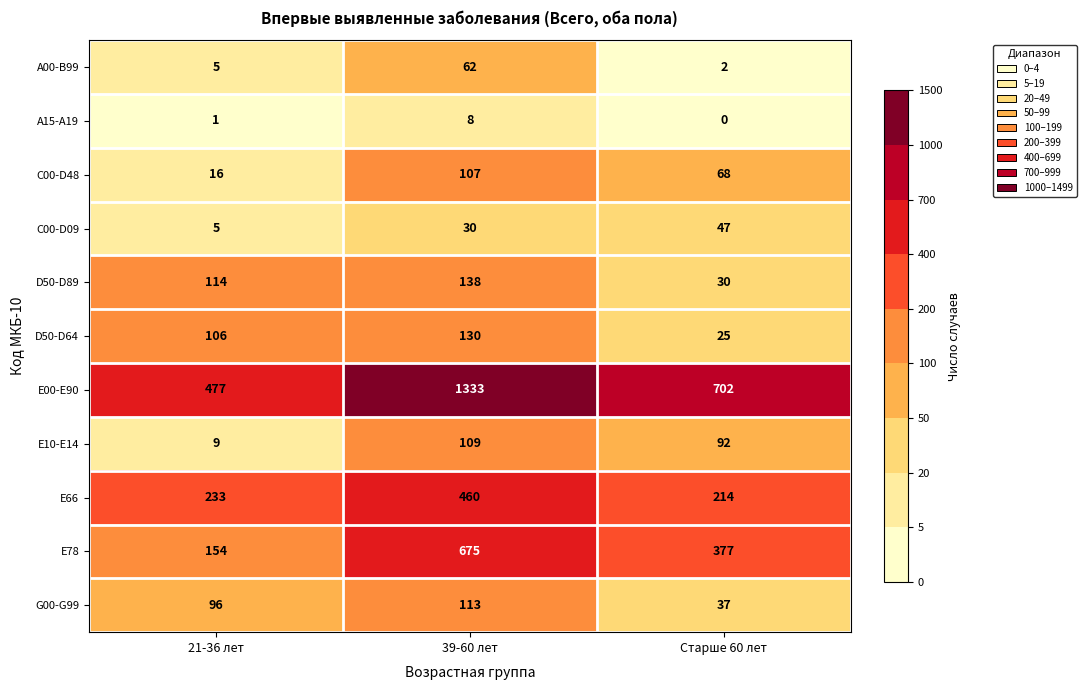

Rank the series at 39-60 лет from highest to lowest value.

Е00-Е90, Е78, Е66, D50-D89, D50-D64, G00-G99, Е10-Е14, C00-D48, А00-В99, C00-D09, А15-А19